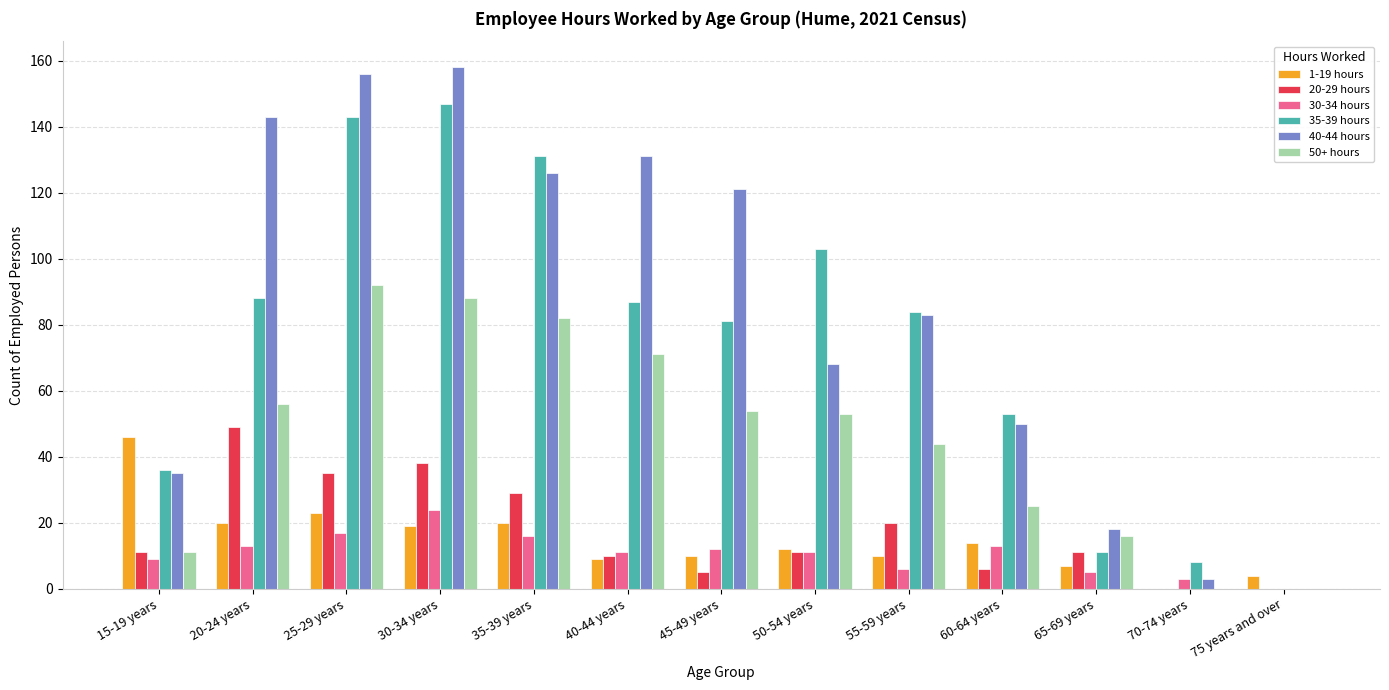

Count the number of categories in the chart.

13